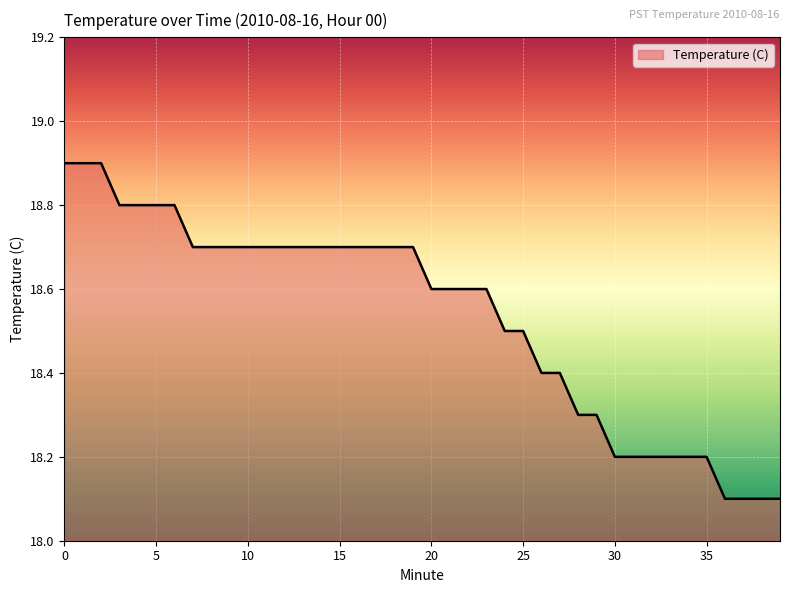

Count the values in the range 18 to 19.

40